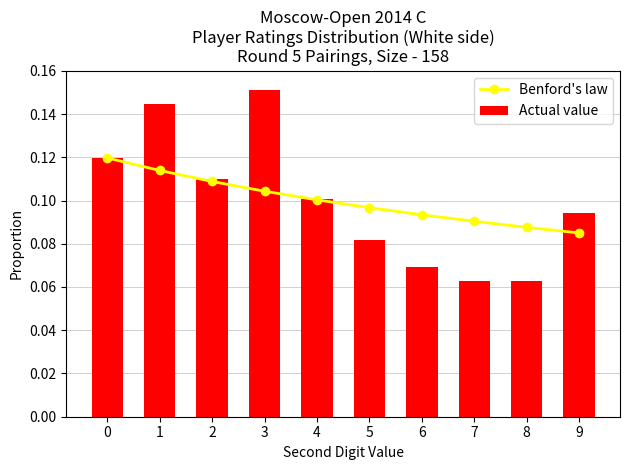

Between 8 and 1, which is larger?

1